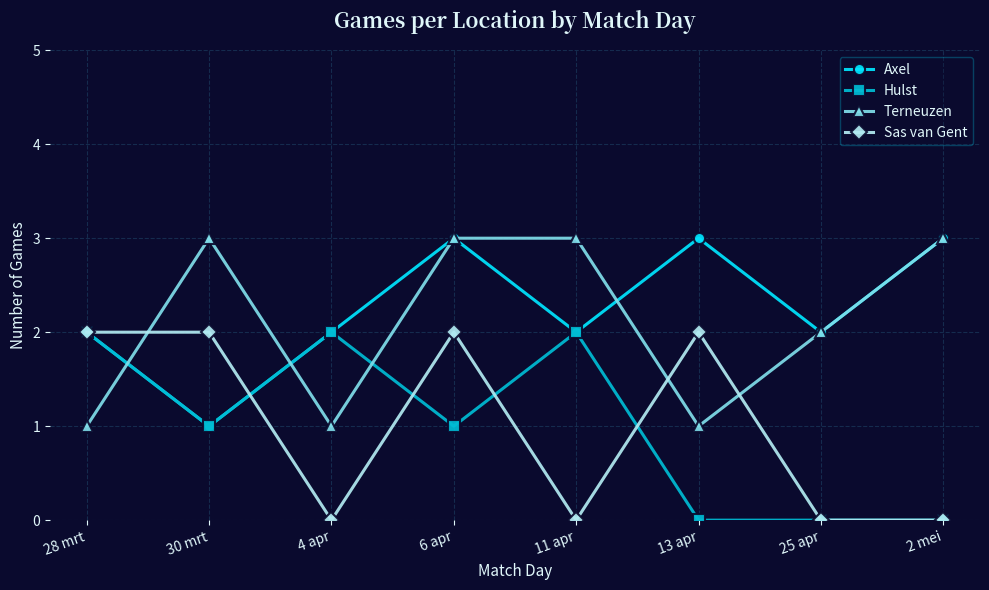

What position from the left is 11 apr?

5